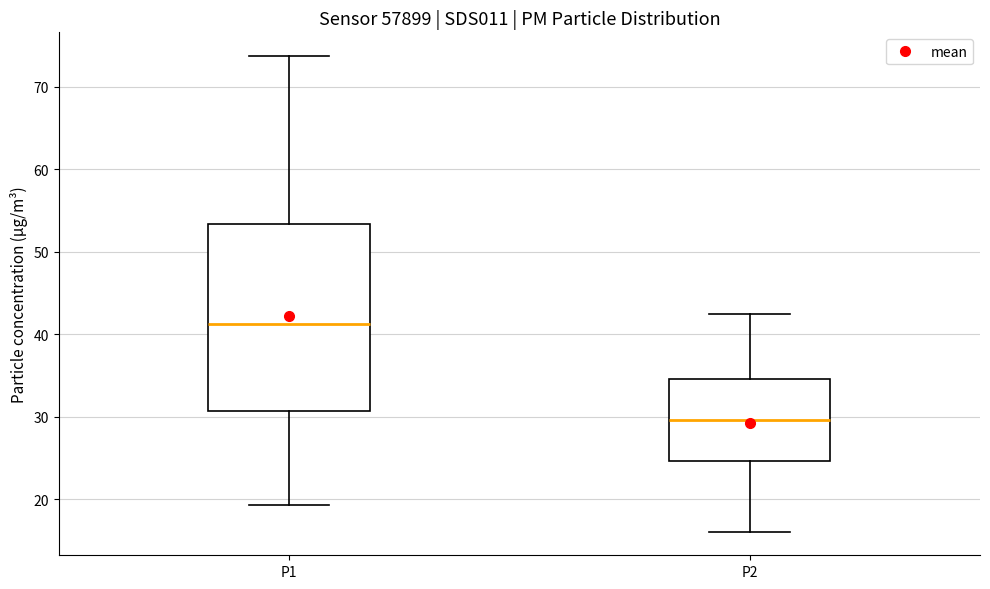

Reading left to right, read every box against the y-axis: the position of its median line, the range the box covers, and the ends of its whiskers. The values are not printed on the chart, so give them approximately, as read against the axis.

P1: median 41, box 31 to 53, whiskers 19 to 74
P2: median 30, box 25 to 35, whiskers 16 to 43